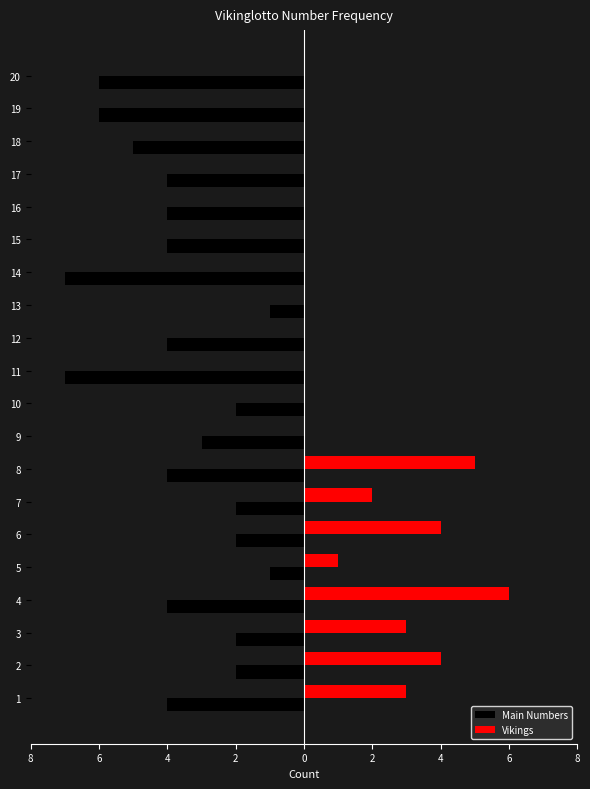

Rank the series by their average value, from lowest to highest.

Main Numbers, Vikings